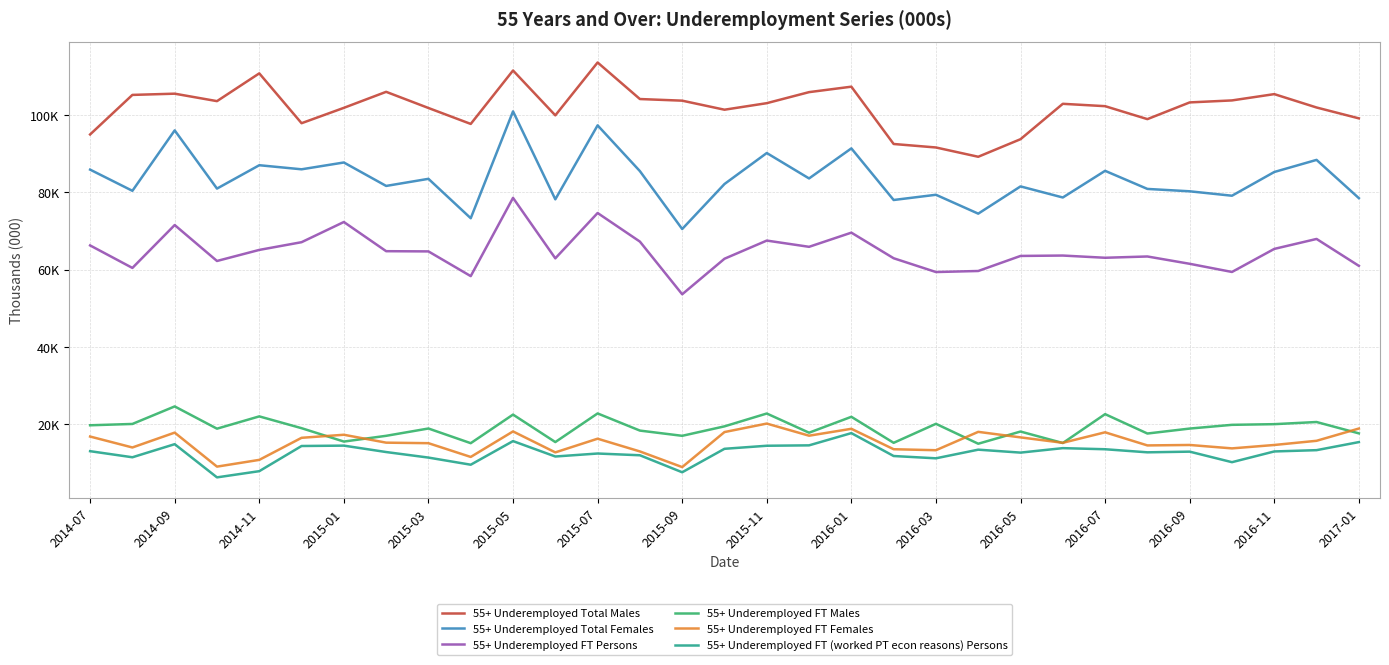

What is the sum of all 55+ Underemployed Total Males values?

3161.9